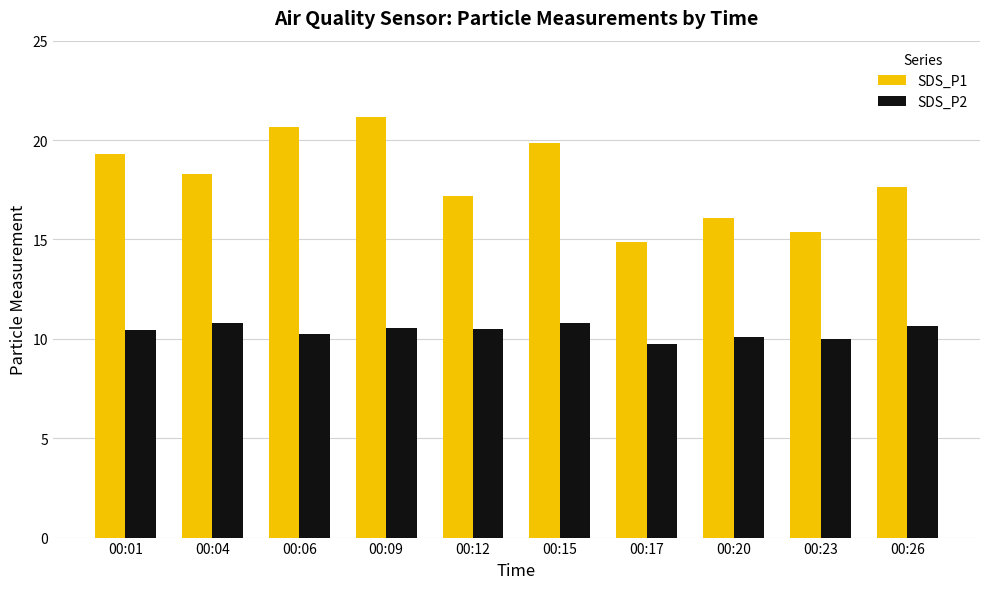

Does the chart contain stacked bars?

No